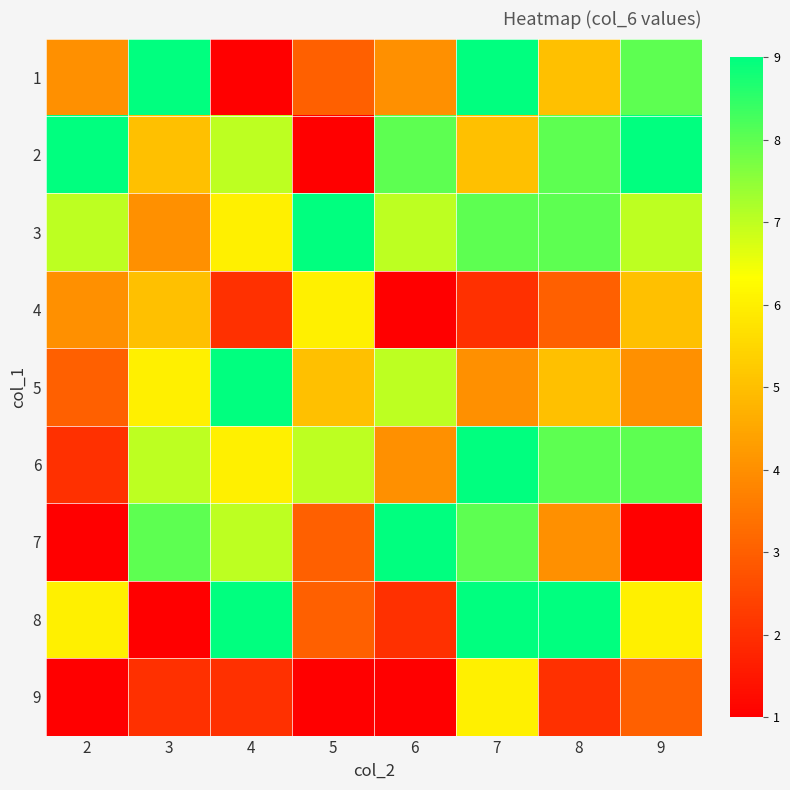

Which has a higher value, 6 or 9?

9